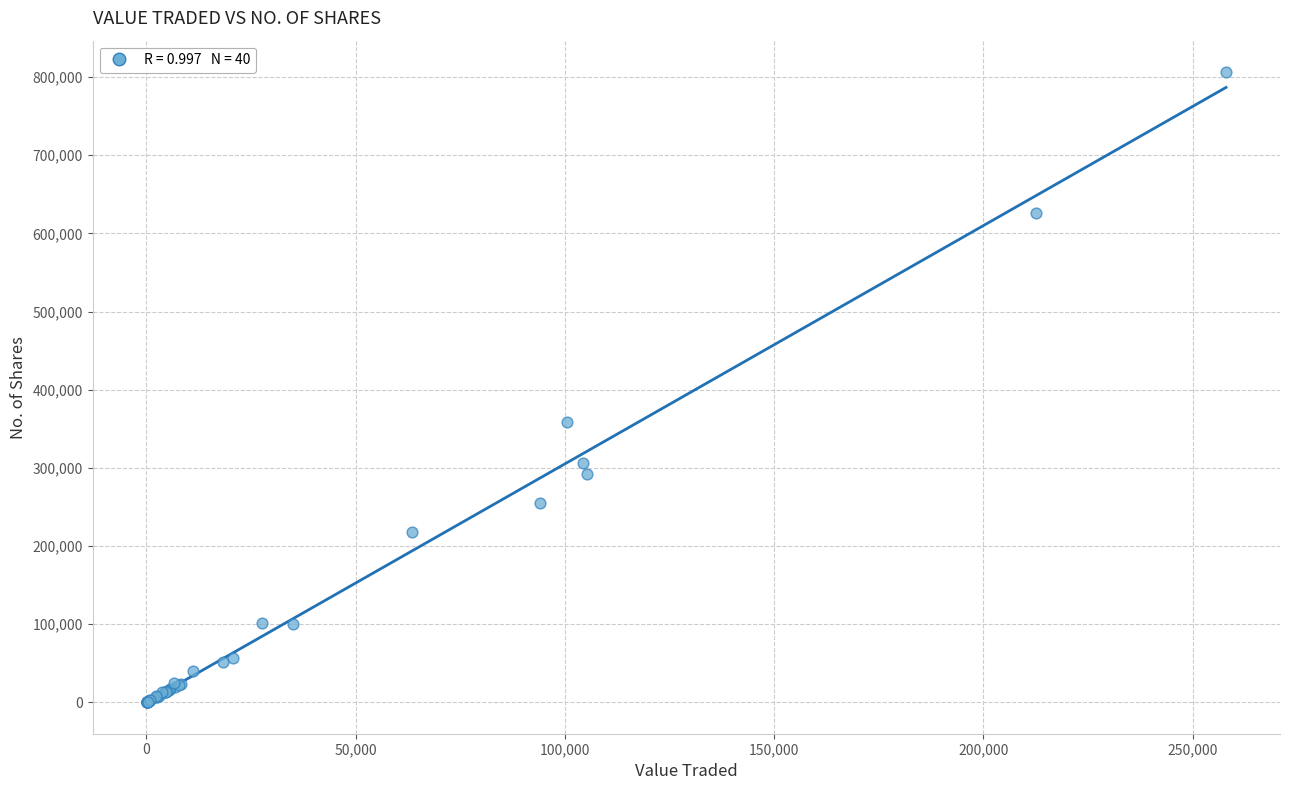

What Y value in the scatter plot is closest to 403183?

359062